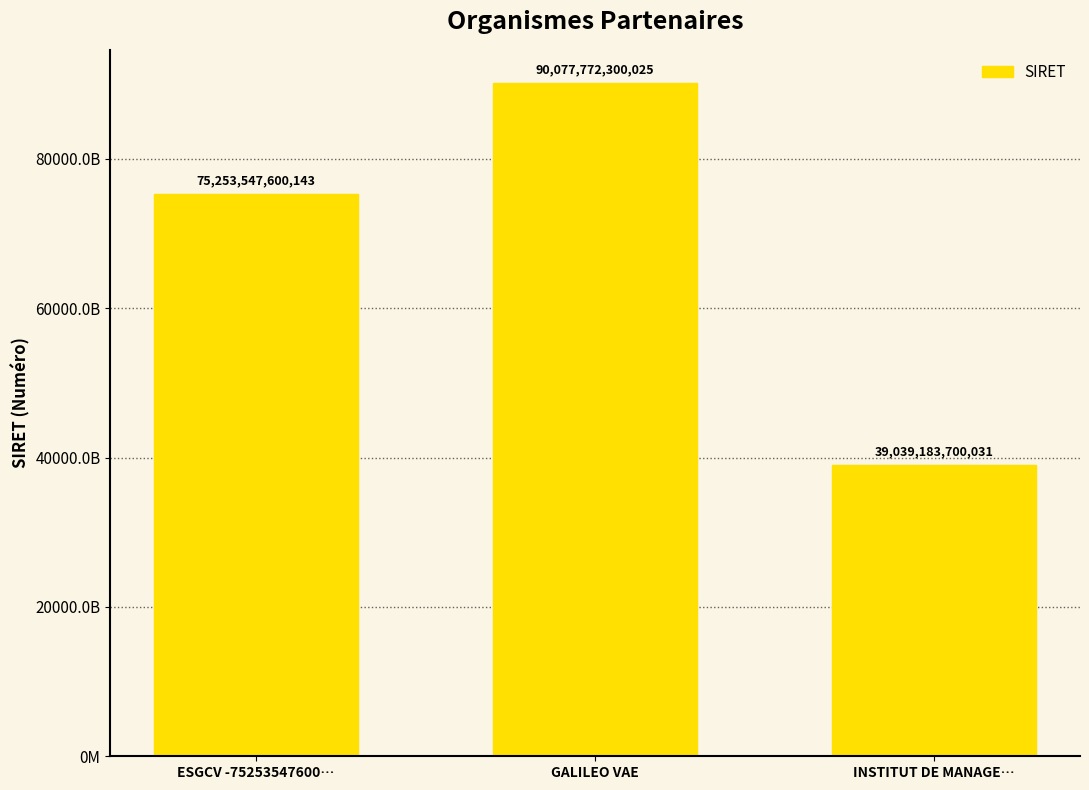

Does the chart contain any negative values?

No